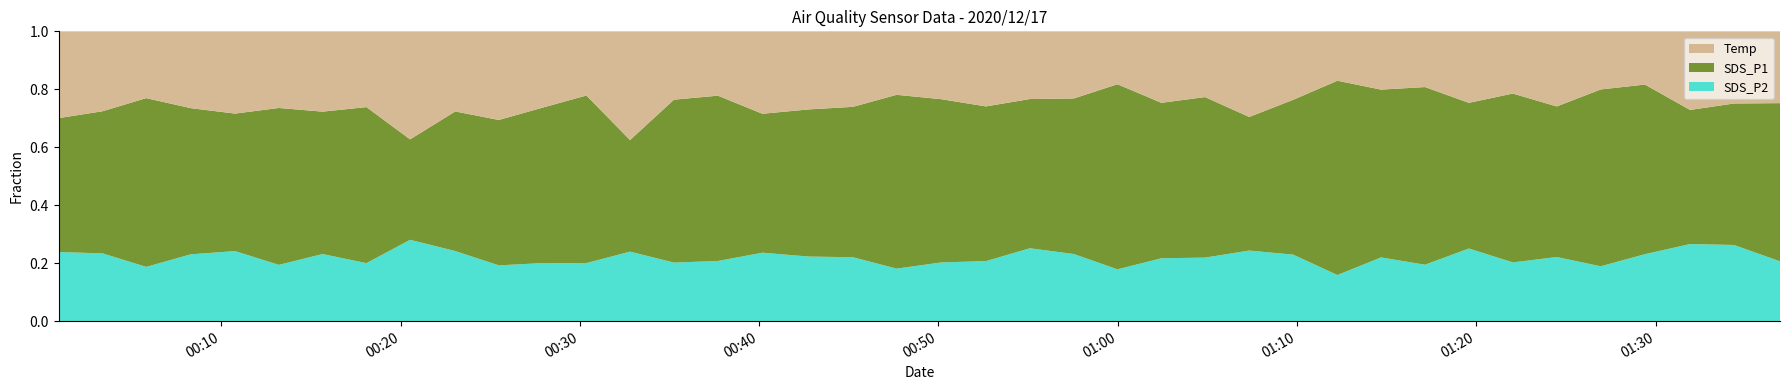

Reading left to right, extract all data points from this chart.

SDS_P1: 9.9	11.4	16.2	12.2	10.7	13.1	11.3	13.2	6.0	11.2	10.5	12.8	16.4	6.5	15.0	15.9	10.4	11.7	12.3	17.0	14.7	12.6	13.4	13.9	21.0	13.1	14.7	9.5	13.8	24.0	17.9	19.8	12.6	17.1	12.6	19.2	20.1	10.8	12.3	13.9
SDS_P2: 5.1	5.4	5.2	5.6	5.5	4.7	5.3	4.9	4.8	5.6	4.0	4.8	5.7	4.0	5.4	5.8	5.2	5.1	5.2	5.1	5.3	4.9	6.6	6.0	5.9	5.3	5.8	5.0	5.9	5.7	6.8	6.3	6.3	6.0	5.4	6.0	7.9	6.2	6.7	5.2
Temp: 6.4	6.4	6.4	6.4	6.4	6.4	6.4	6.4	6.4	6.4	6.4	6.3	6.3	6.3	6.3	6.2	6.2	6.2	6.2	6.2	6.1	6.1	6.1	6.0	6.0	6.0	6.0	6.1	6.1	6.1	6.2	6.2	6.2	6.3	6.3	6.3	6.3	6.3	6.3	6.3